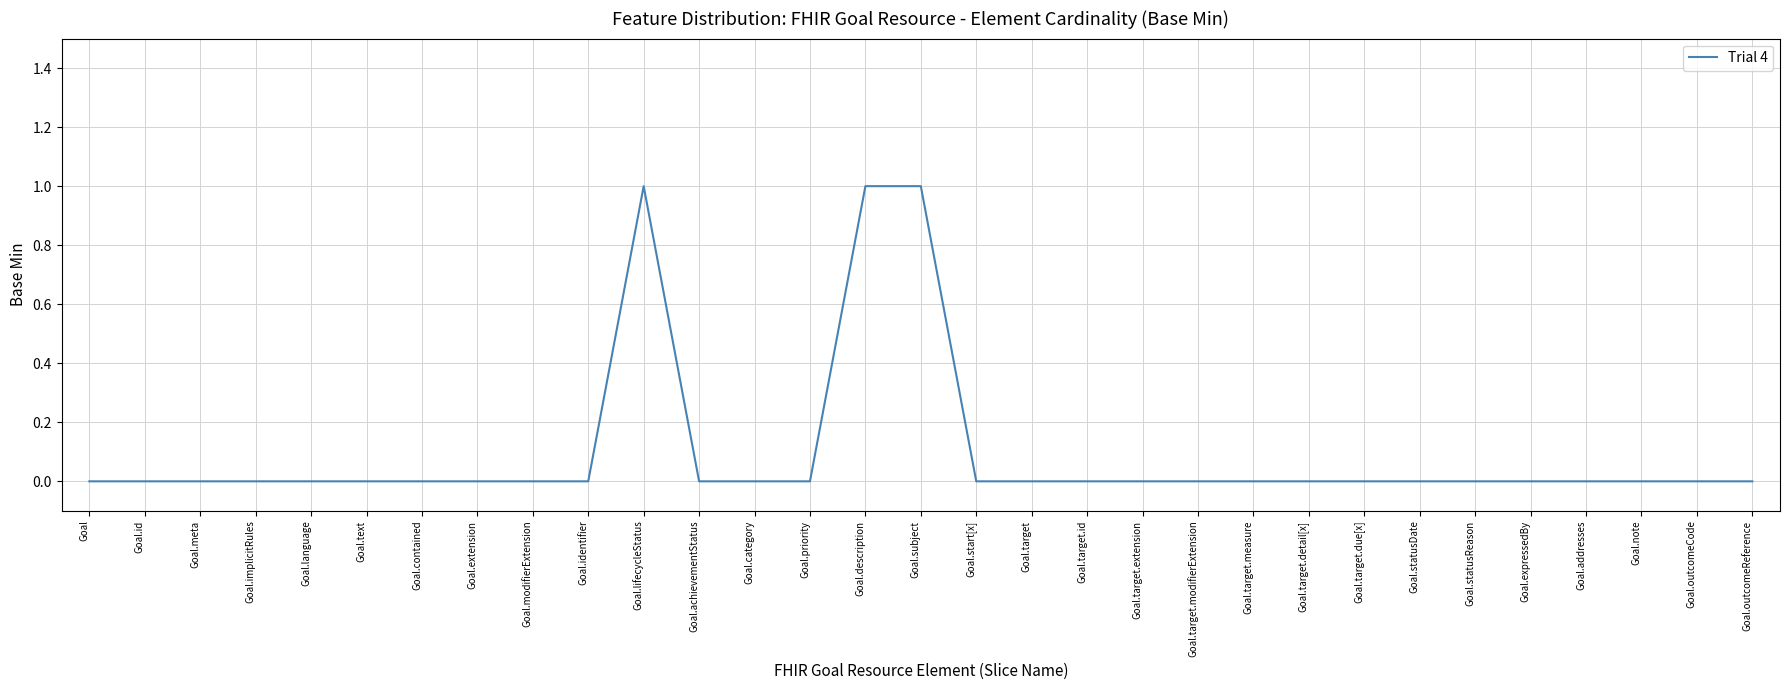

What is the change in value from Goal.implicitRules to Goal.subject?

+1